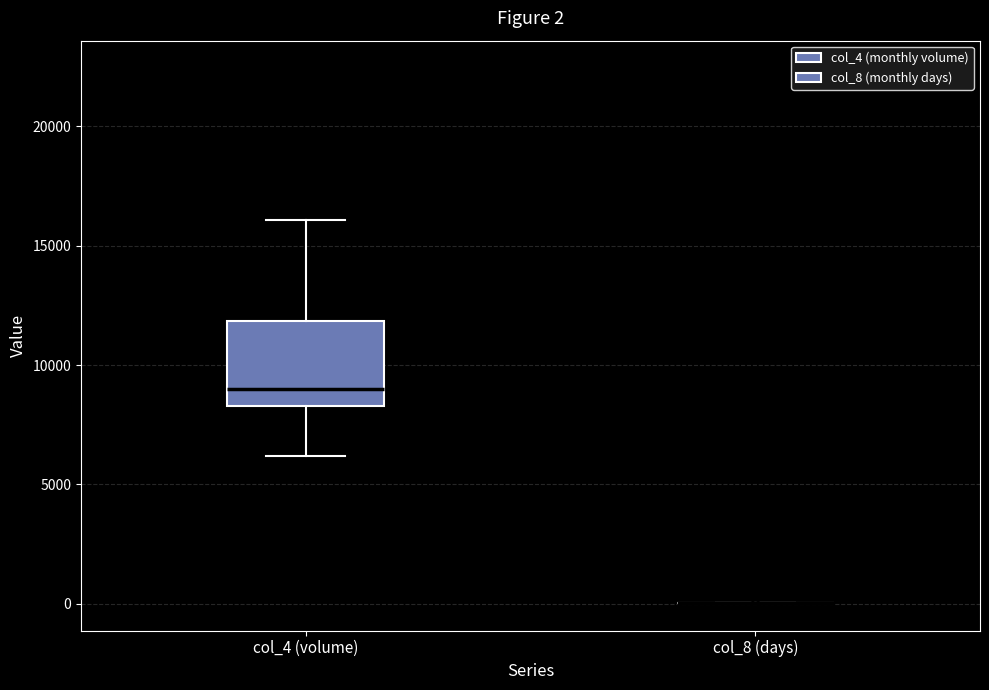

Which box is the tallest, from its lower edge to its upper edge?

col_4 (volume)